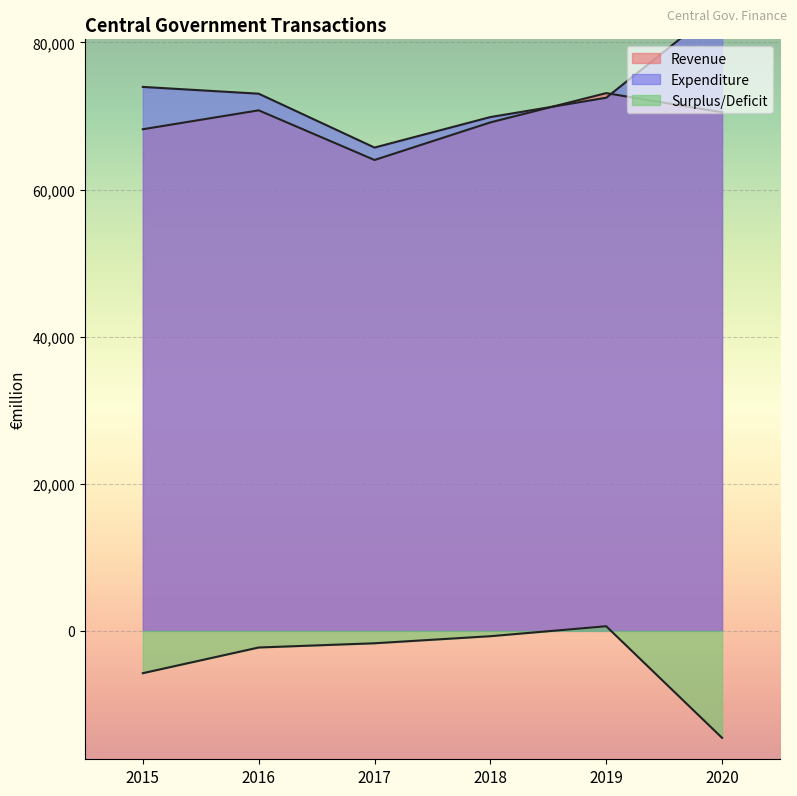

Which has a higher value, 2016 or 2019?

2019